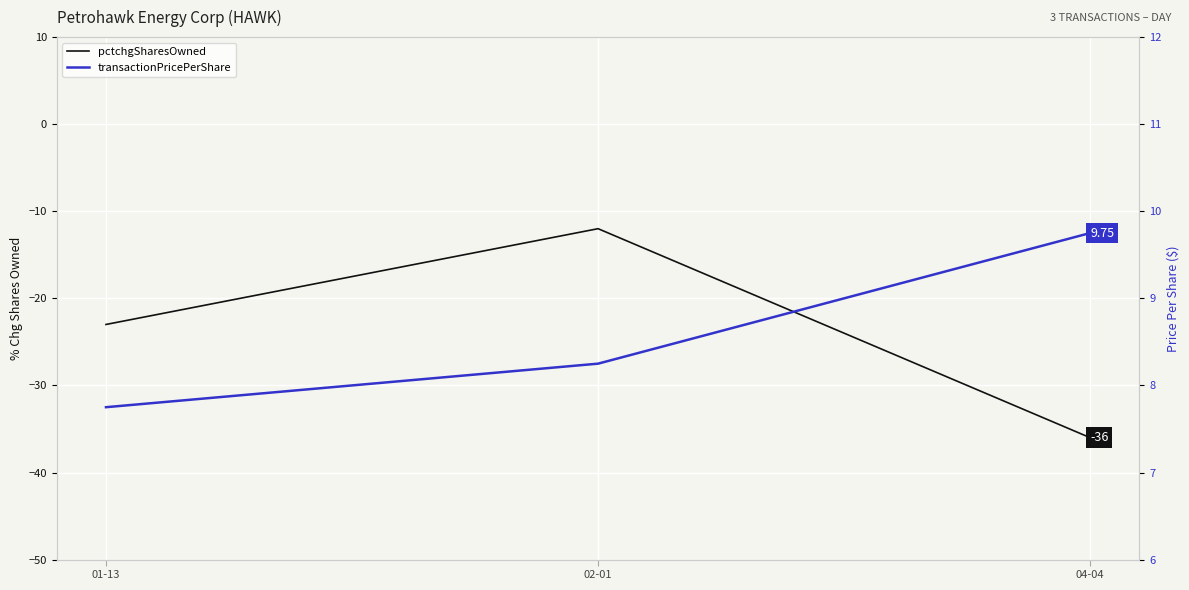

Reading left to right, extract all data points from this chart.

pctchgSharesOwned: -23.0	-12.0	-36.0
transactionPricePerShare: 7.8	8.2	9.8